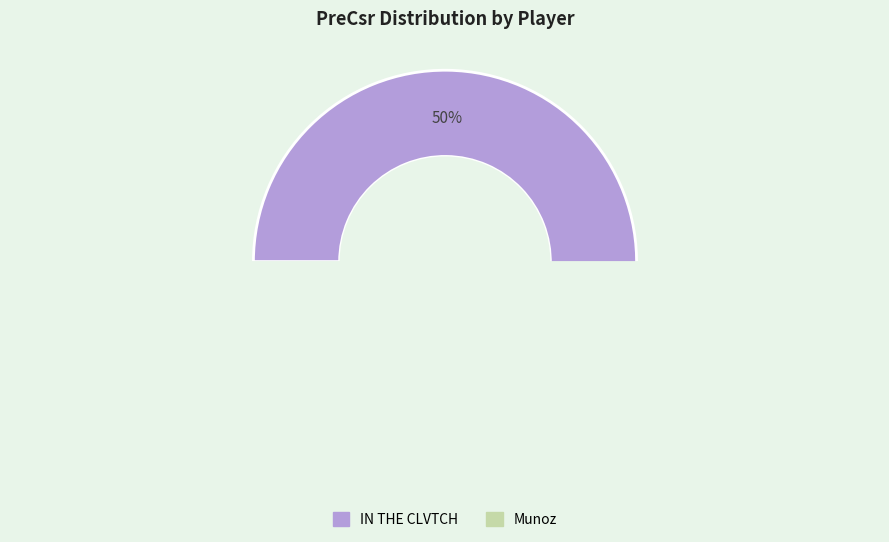

What percentage is NOT represented by IN THE CLVTCH?

49.5%